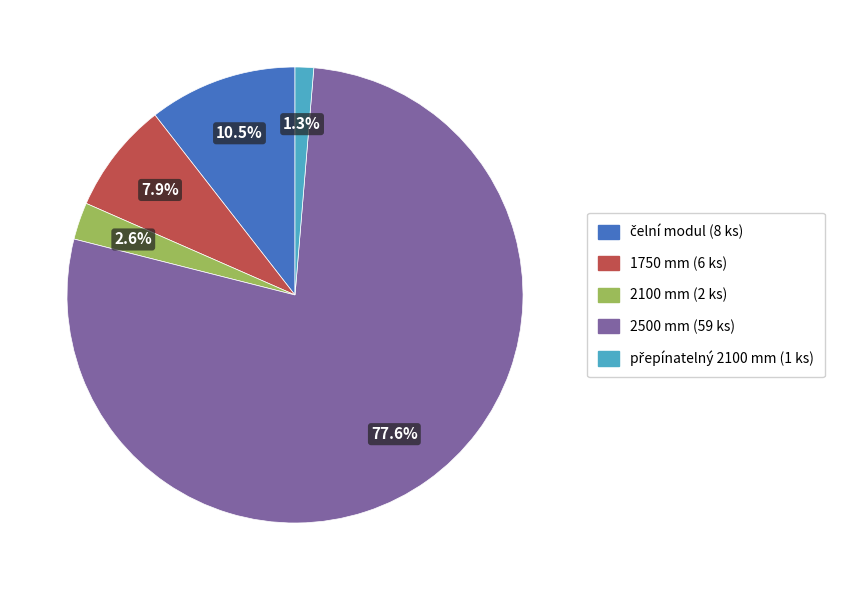

To the nearest percent, what is the difference between the 1750 mm (6 ks) and 2500 mm (59 ks) slice percentages?

70%